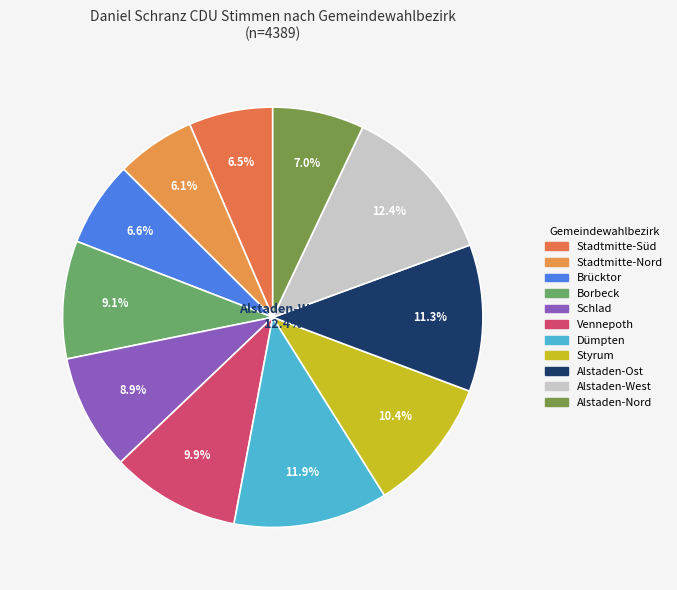

True or false: Dümpten accounts for 1% of the total.

False